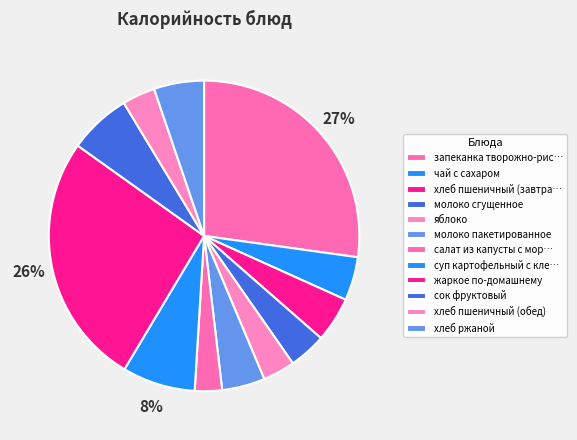

Which category has the smallest portion of the pie?

салат из капусты с морковью